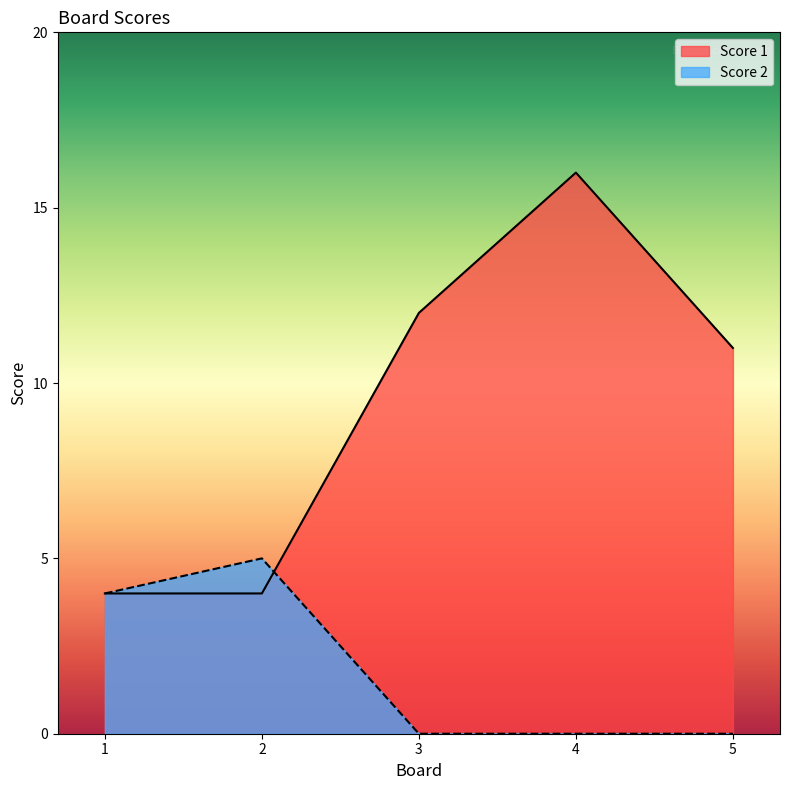

What is the sum of all Score 2 values?

9